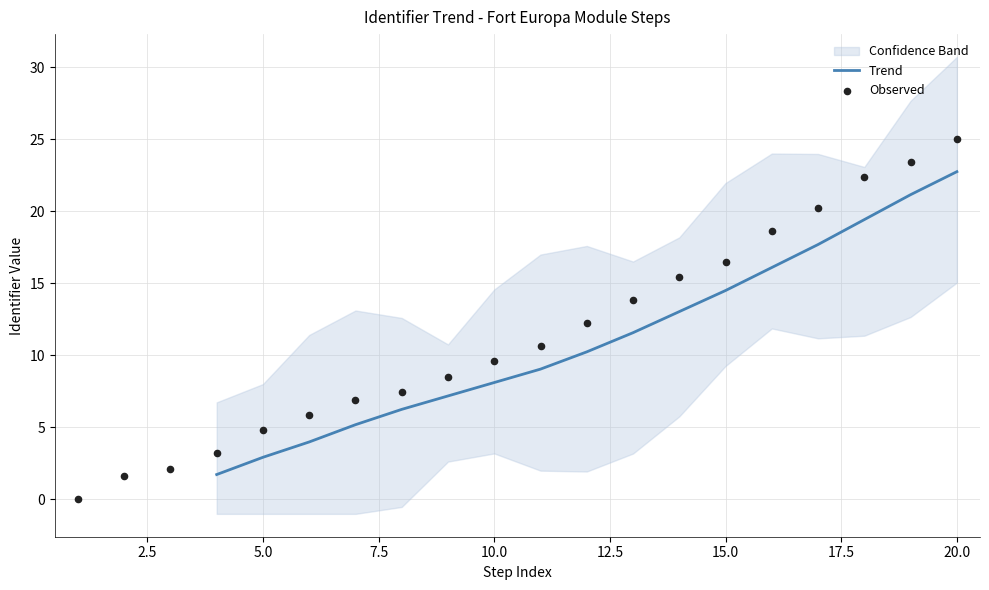

Which has a higher value, 1 or 10?

10